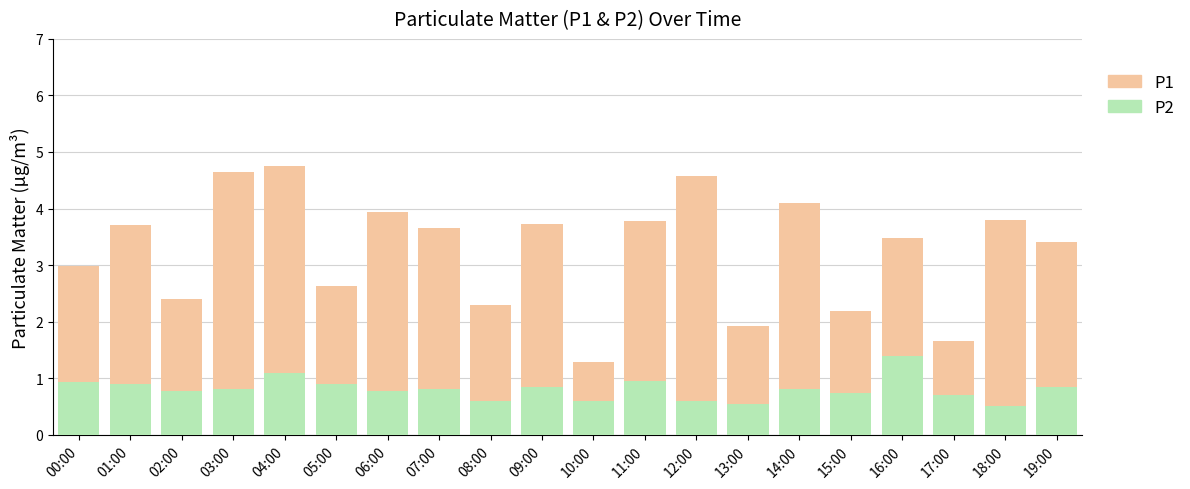

What is the minimum value for P2?

0.5